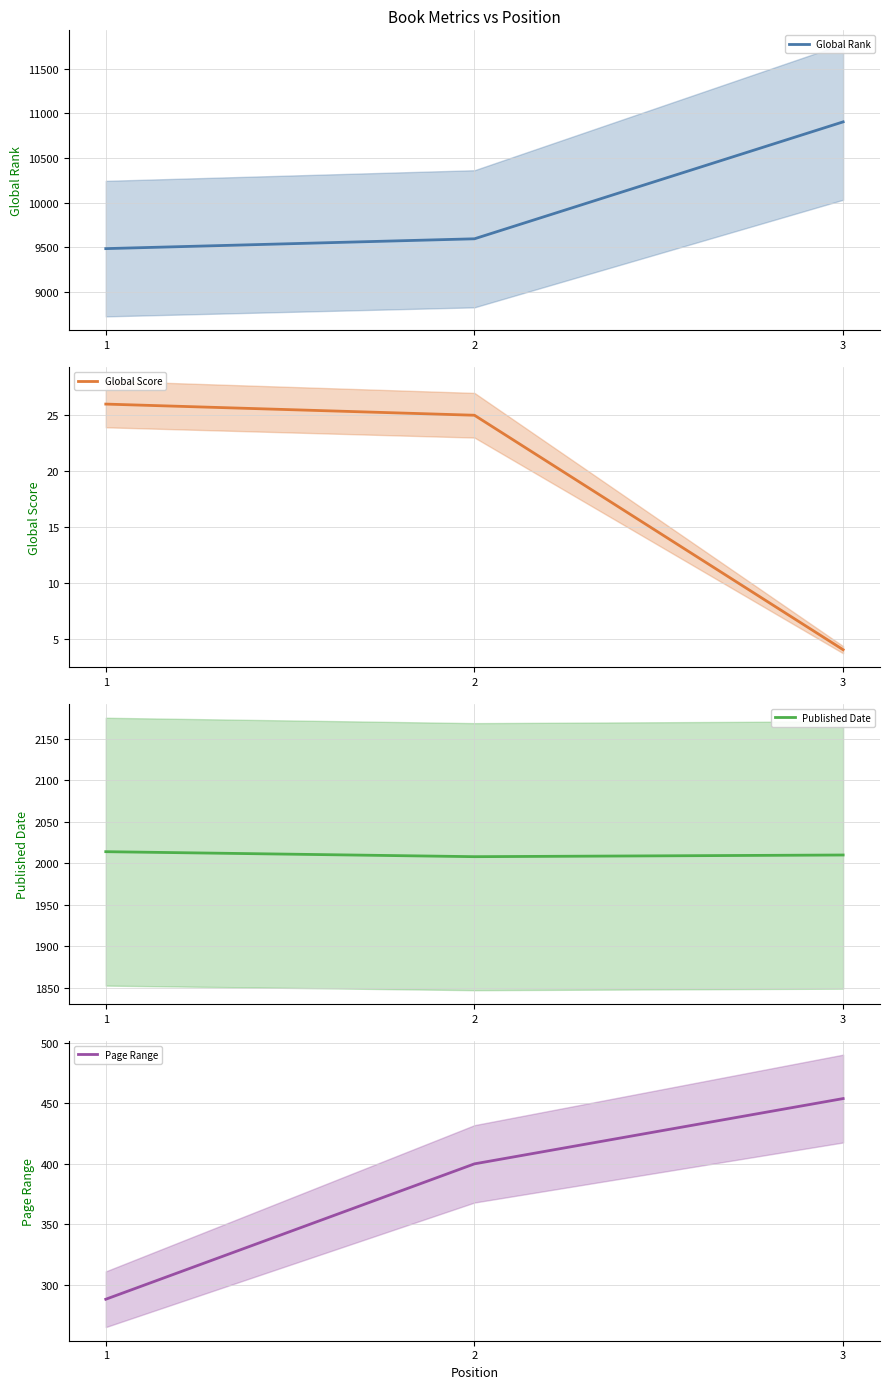

Which series changed the most between 1 and 2?

Page Range